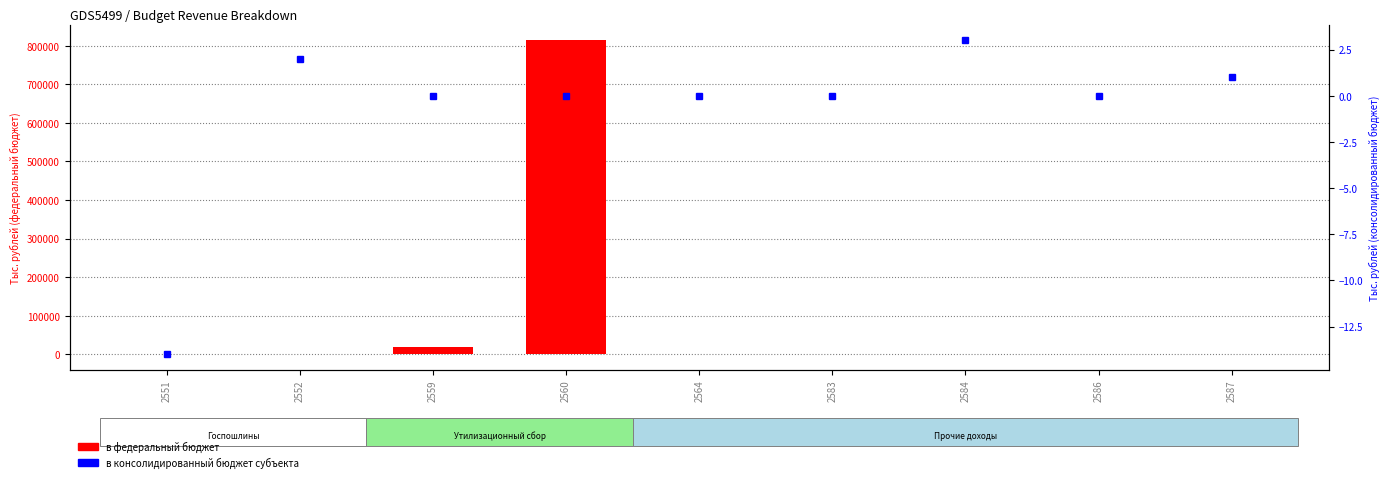

What is the spread (max minus min) of values at 2552?

5